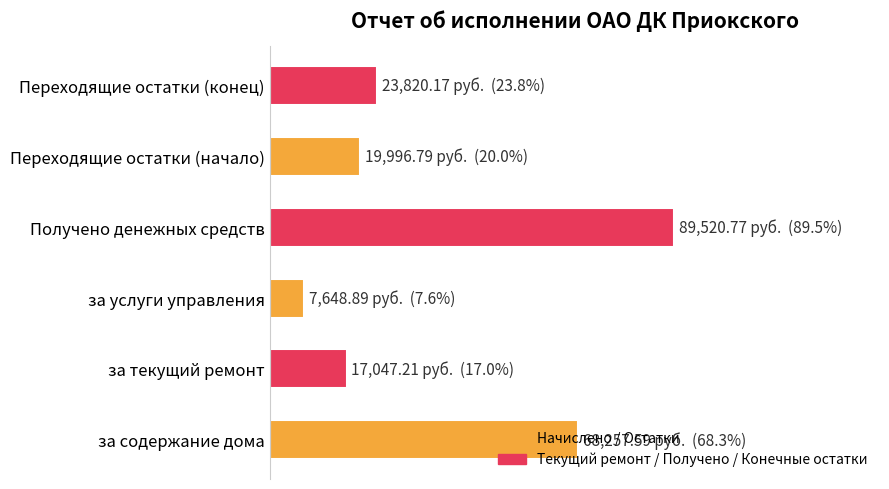

What is the difference between the maximum and minimum values?

81871.9